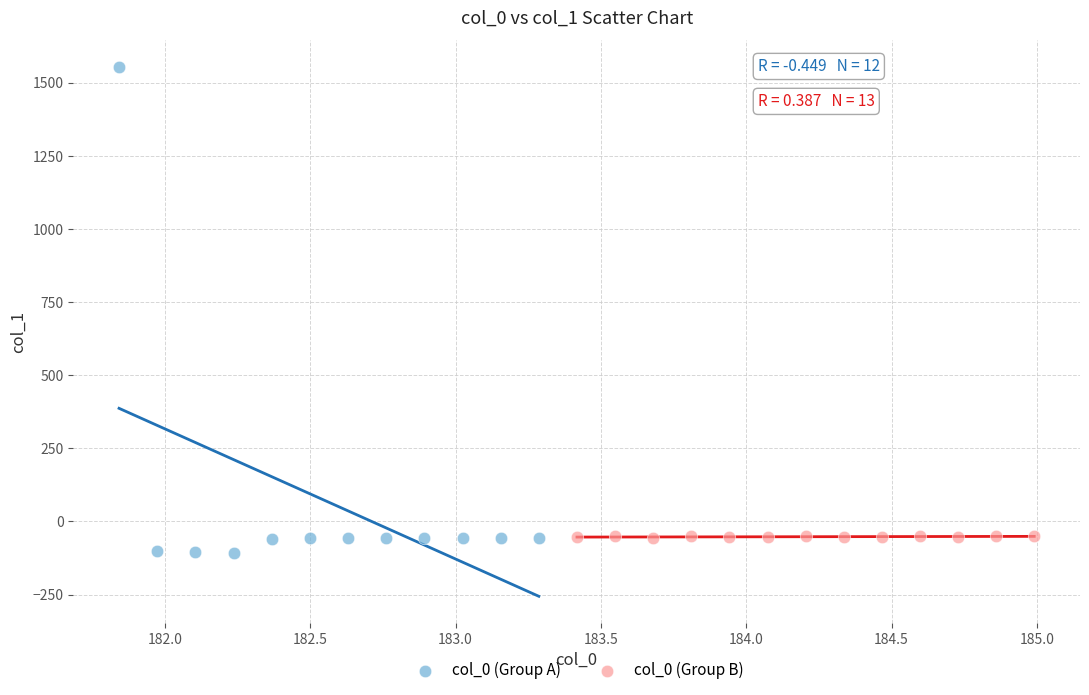

Which series contains the lowest Y value?

col_0 (Group A)